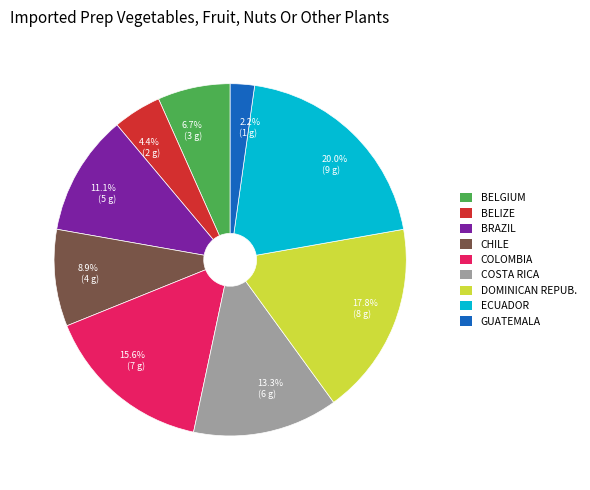

Does any single category account for the majority?

No